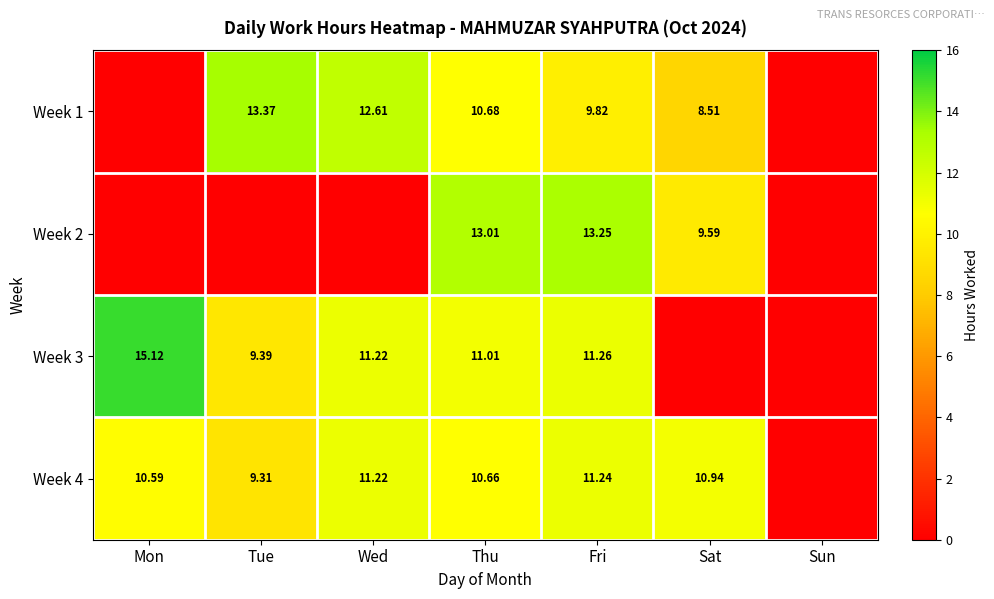

At which category does the chart reach its minimum across all series?

Mon